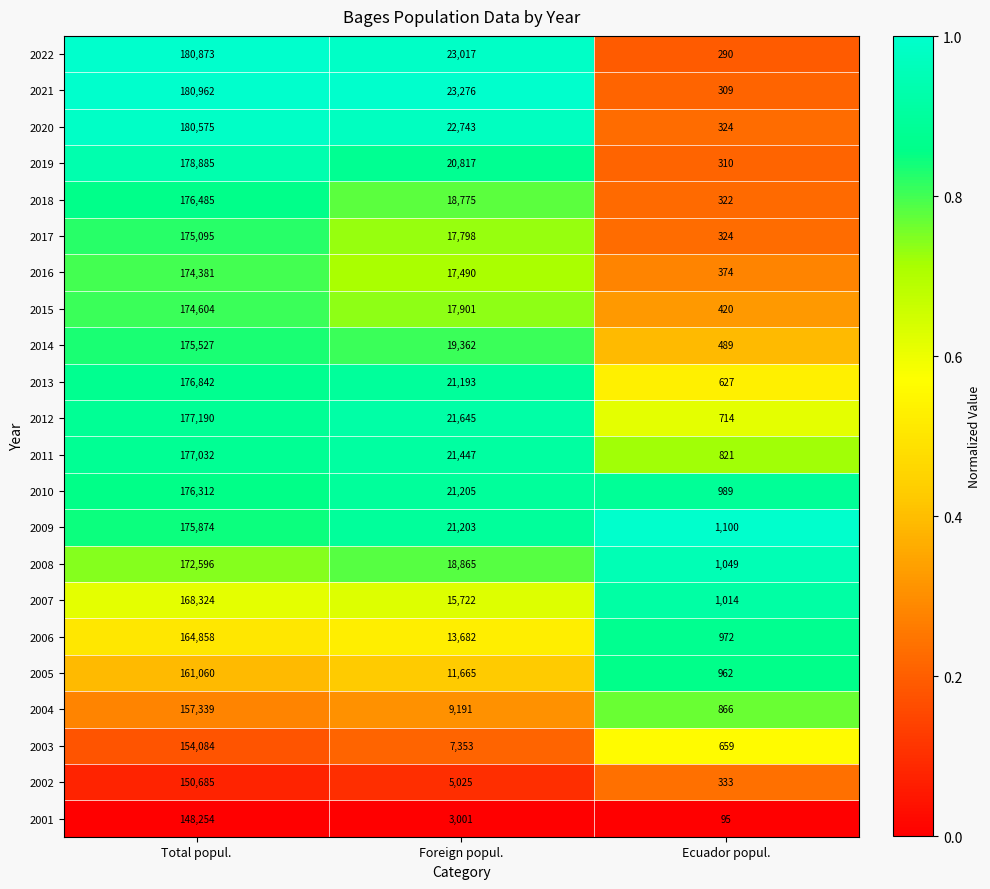

Rank the series by their maximum value, from highest to lowest.

2021, 2022, 2020, 2019, 2012, 2011, 2013, 2018, 2010, 2009, 2014, 2017, 2015, 2016, 2008, 2007, 2006, 2005, 2004, 2003, 2002, 2001